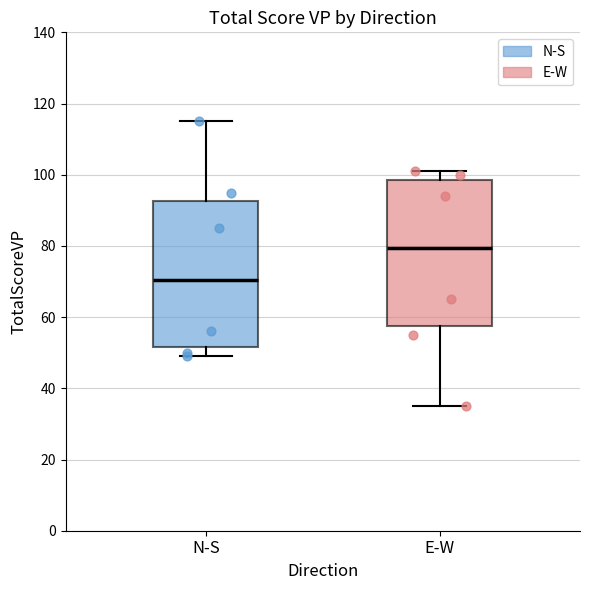

Where is the lower edge of the box for N-S on the y-axis? The values are not printed on the chart, so give them approximately, as read against the axis.

52